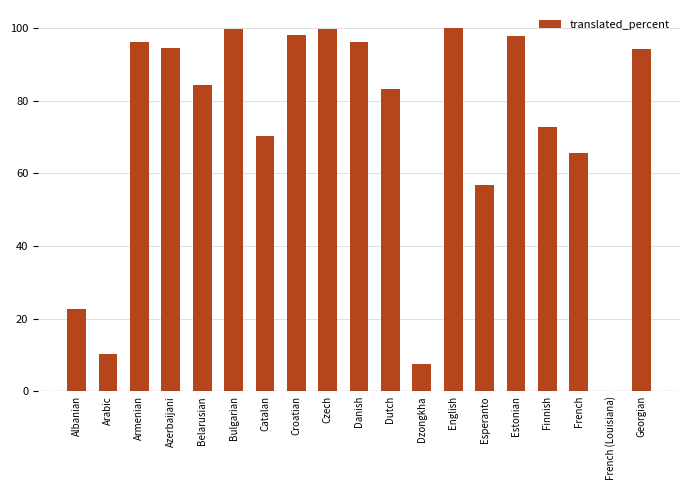

The chart shows a value of 16.4 at Arabic. True or false?

False